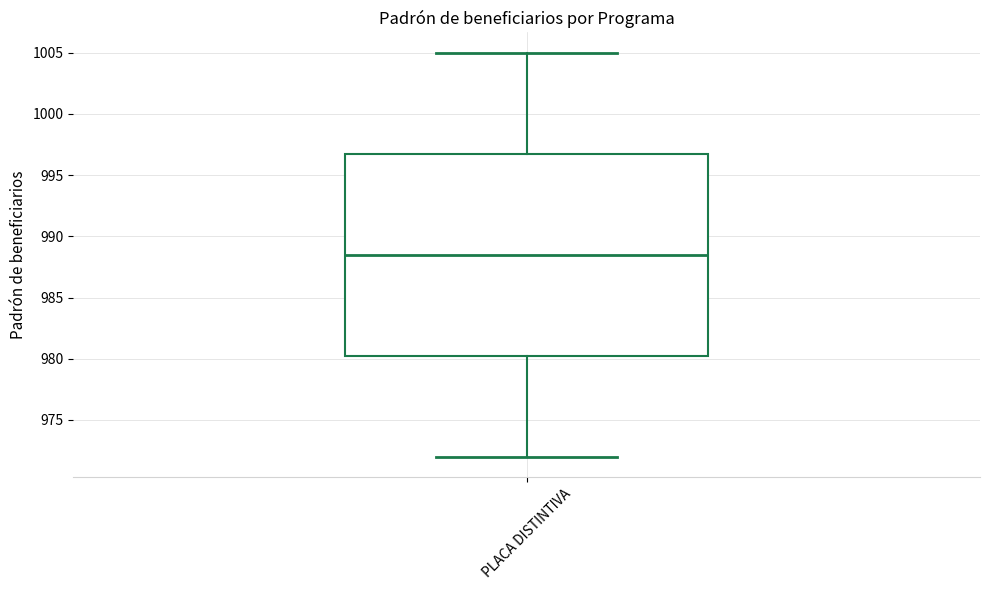

Where does the median line of the box for PLACA DISTINTIVA sit on the y-axis? The values are not printed on the chart, so give them approximately, as read against the axis.

988.5